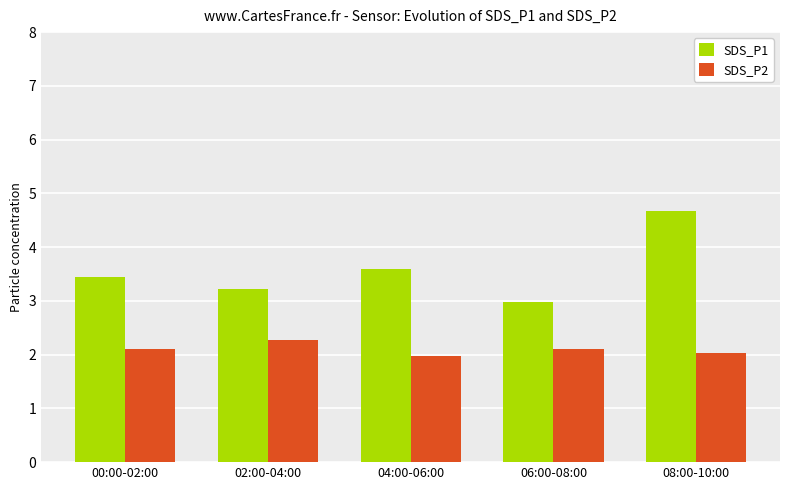

Rank the series by their maximum value, from lowest to highest.

SDS_P2, SDS_P1